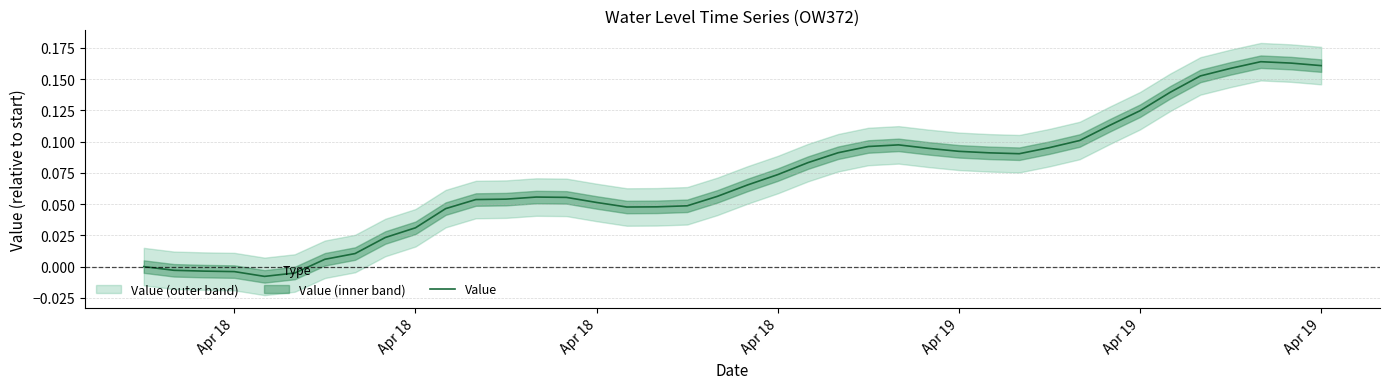

How many interior local peaks (higher than both neighbors) does the data have?

3